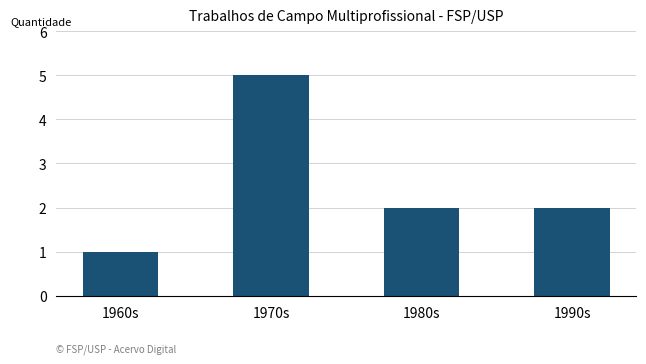

Does the chart contain any negative values?

No